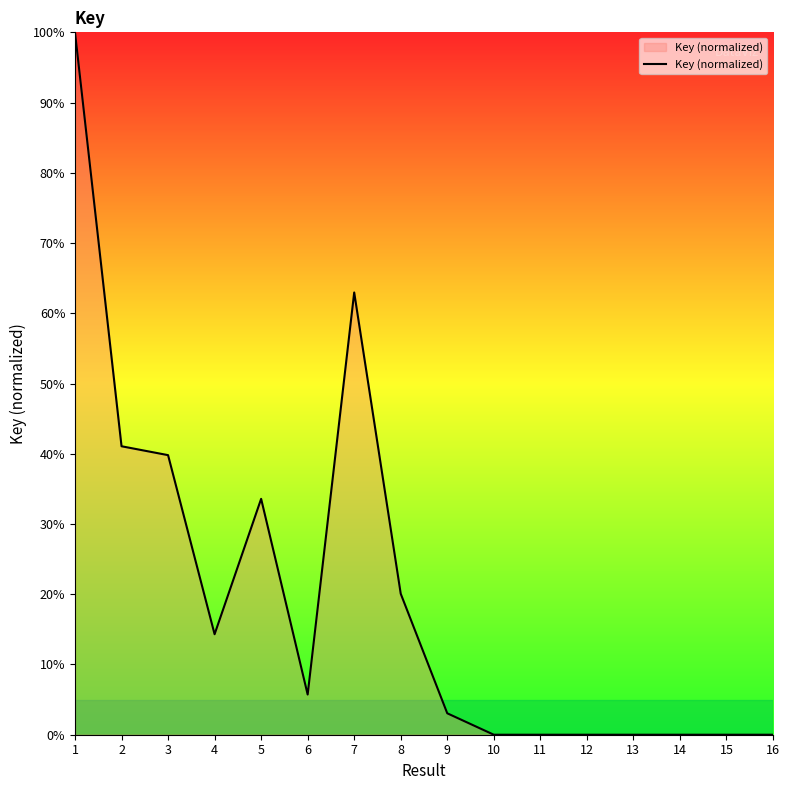

Does the chart display data point markers on the line(s)?

No